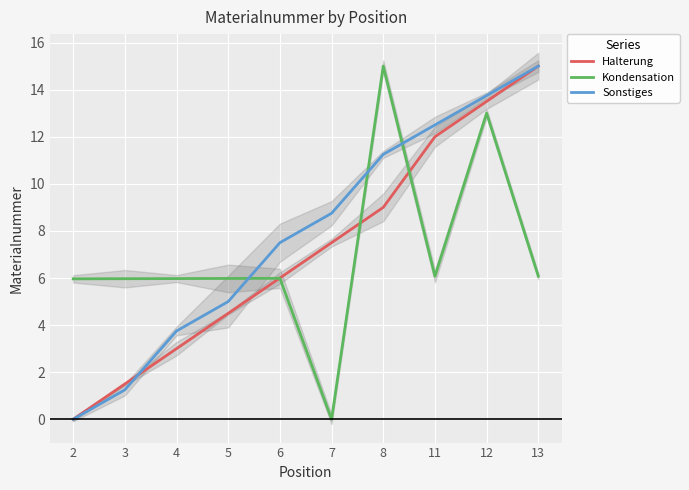

What value does the Sonstiges series have at 5?

5.0